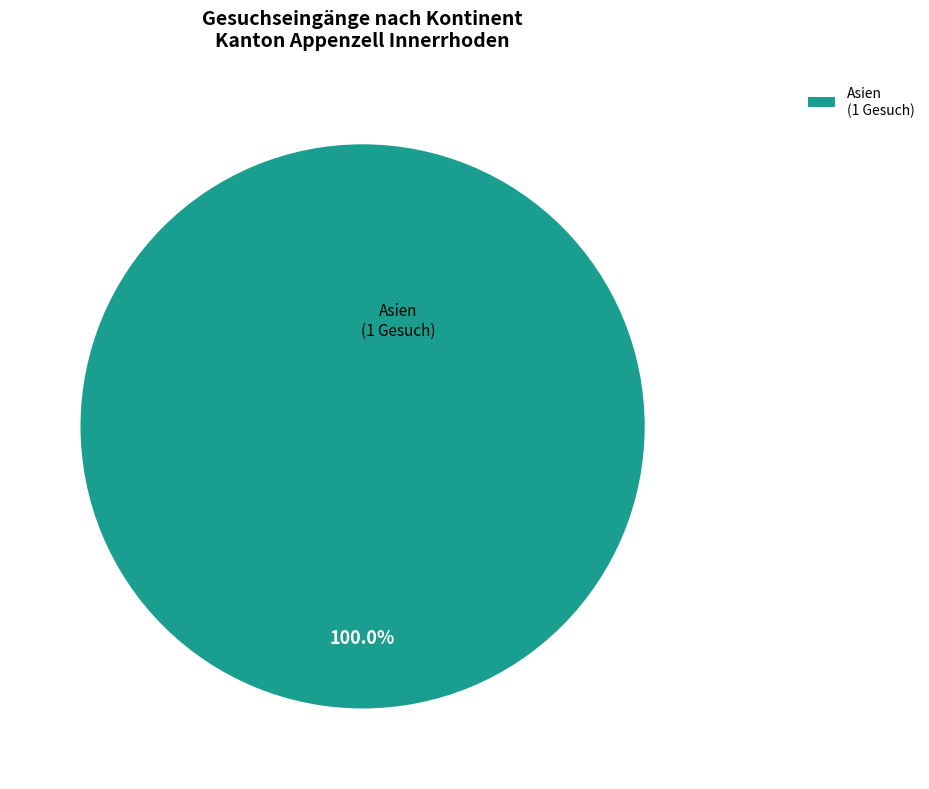

Rank the categories by value from highest to lowest.

Asien (1 Gesuch)